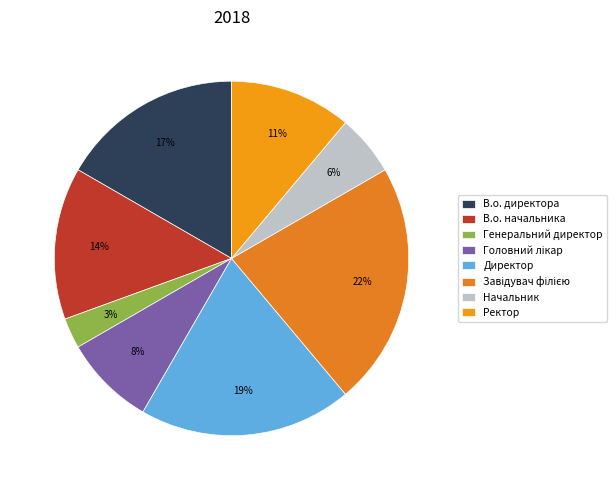

What is the smallest slice in the pie chart?

Генеральний директор